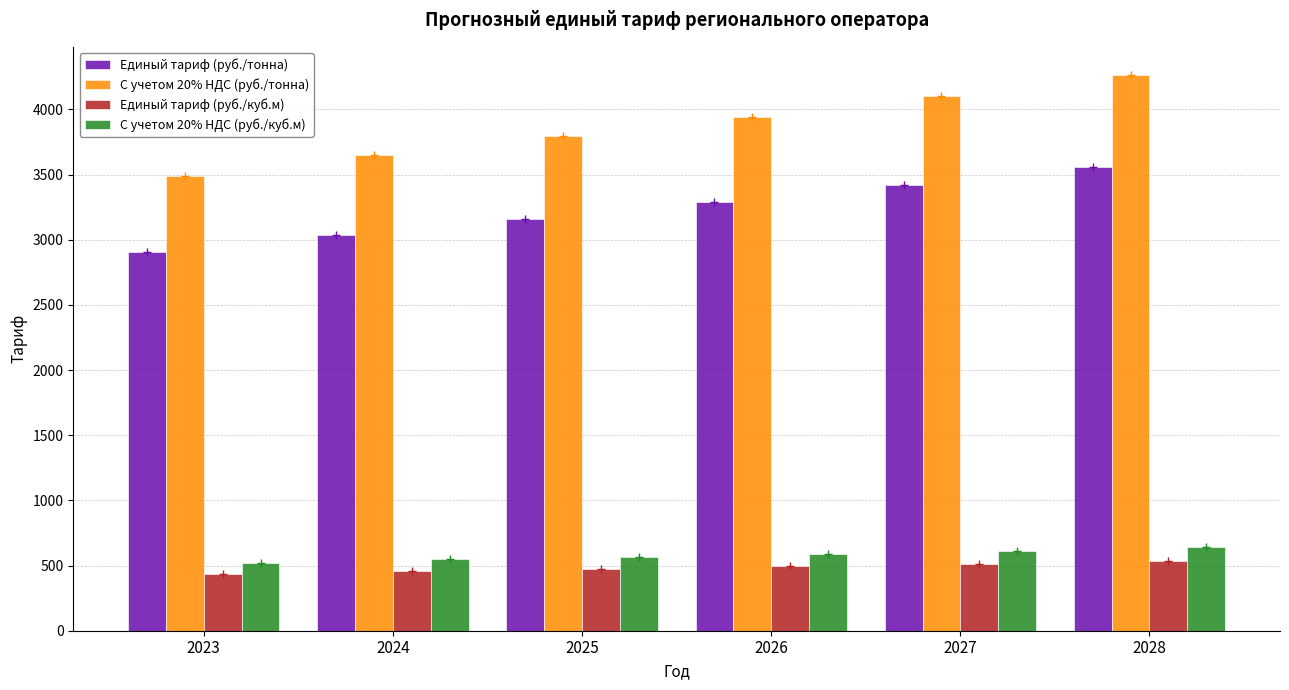

What is the sum of all Единый тариф (руб./куб.м) values?

2905.4